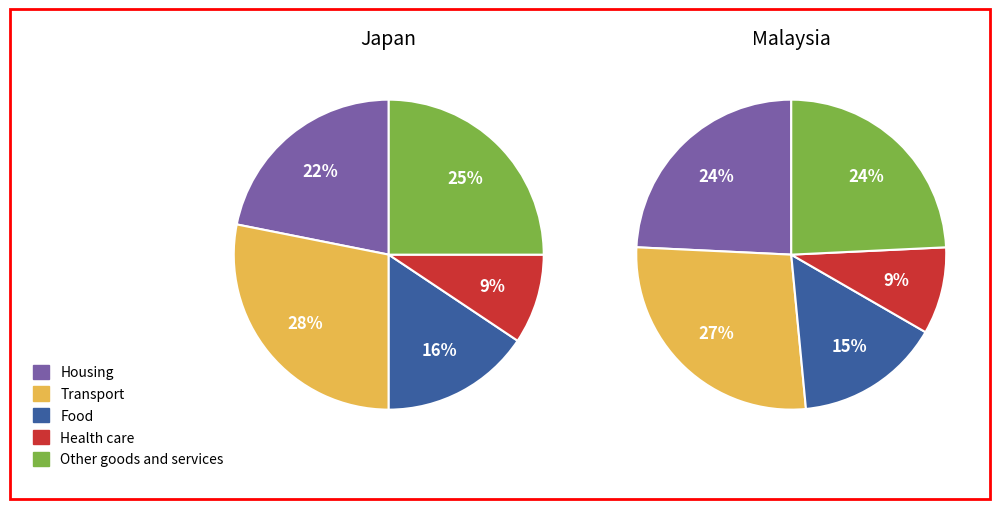

True or false: 8 accounts for 6% of the total.

False